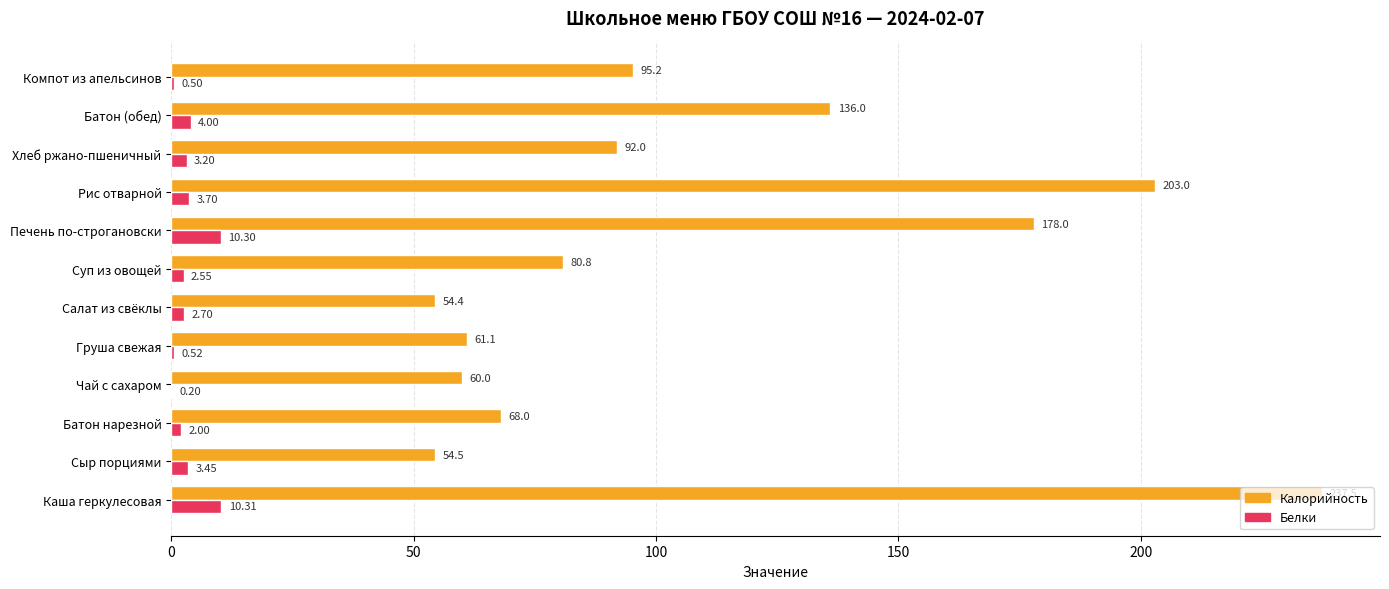

What is the total value across all series at Батон (обед)?

140.0